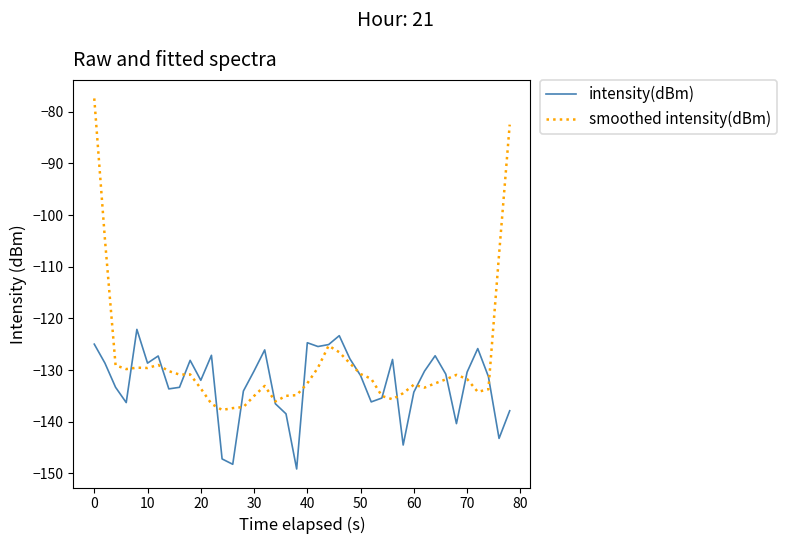

Rank the series by their maximum value, from lowest to highest.

intensity(dBm), smoothed intensity(dBm)